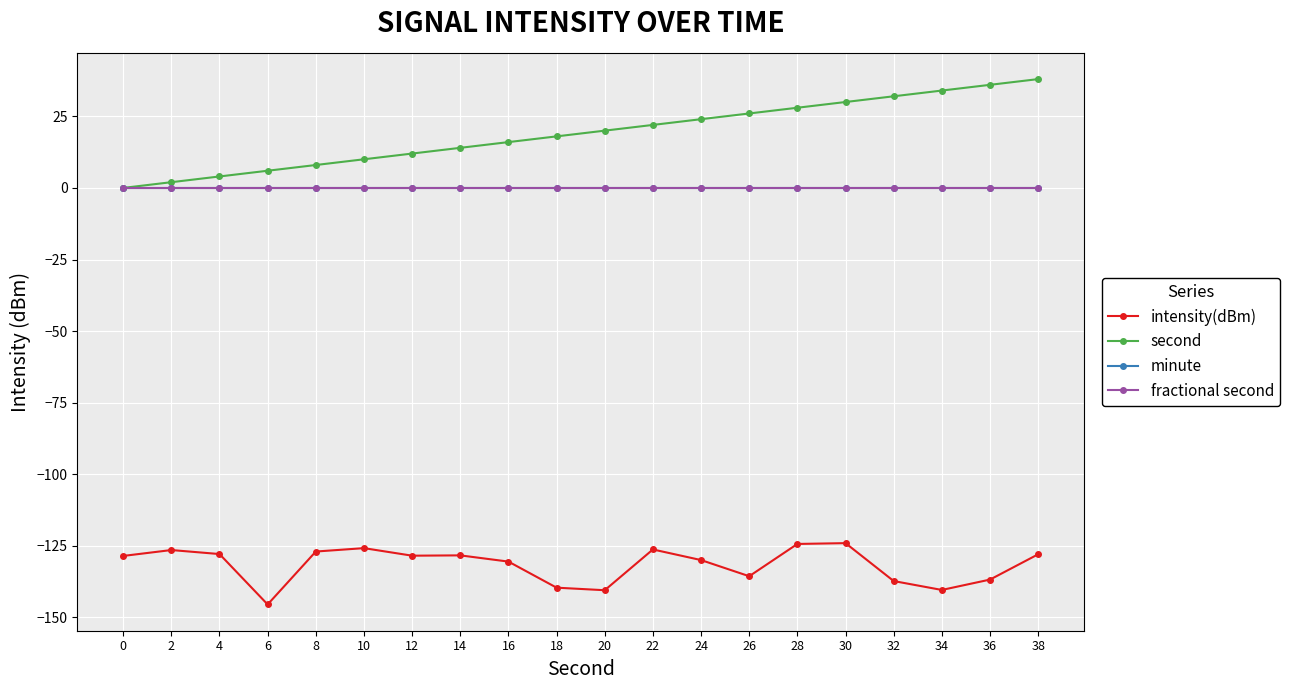

Is this an area chart (filled region under the line)?

No